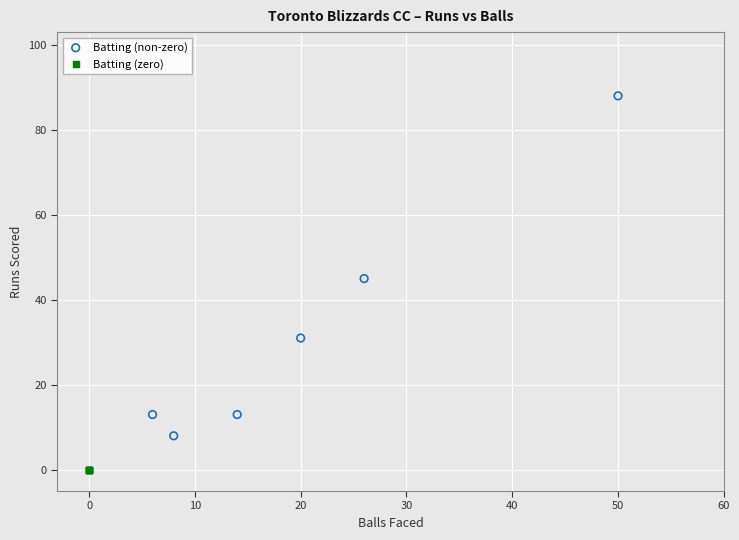

Which series reaches the maximum Y coordinate?

Batting (non-zero)